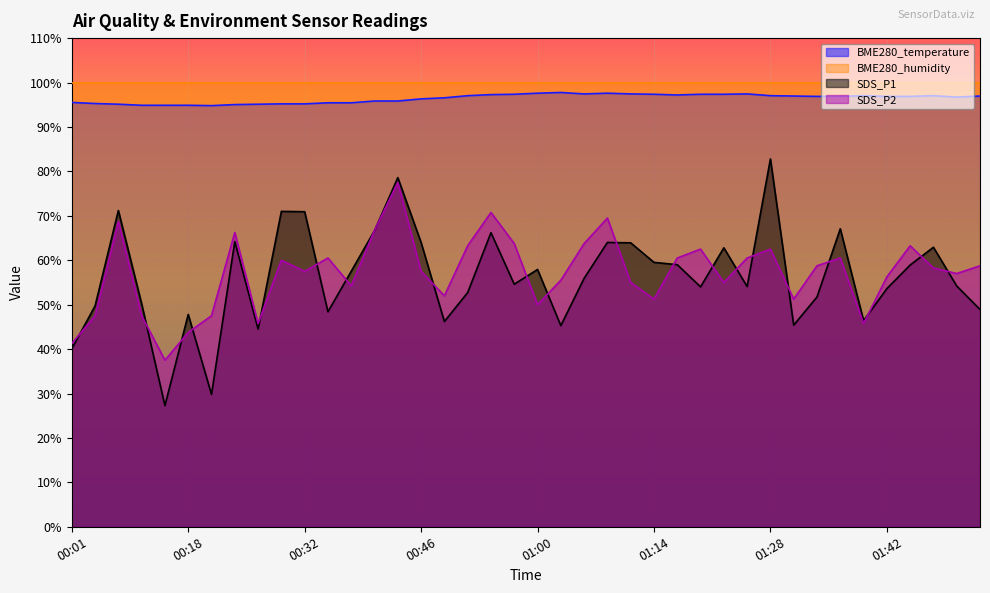

Which has a higher value, 00:40 or 00:07?

00:40